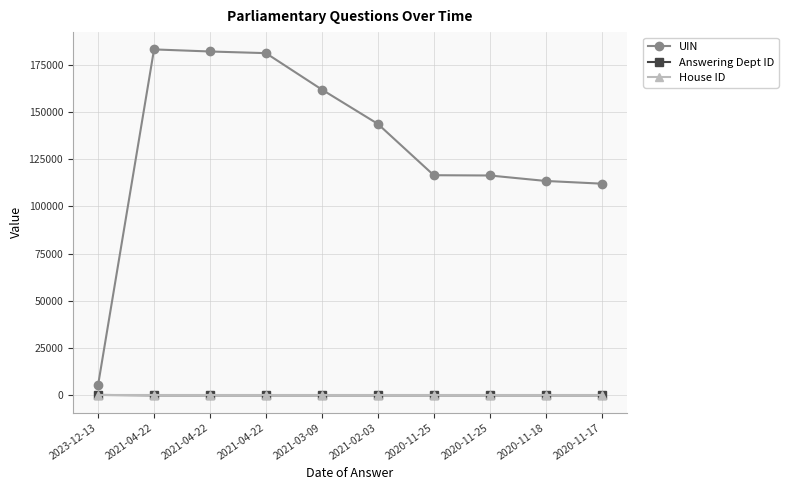

At which label does House ID reach its peak?

2023-12-13